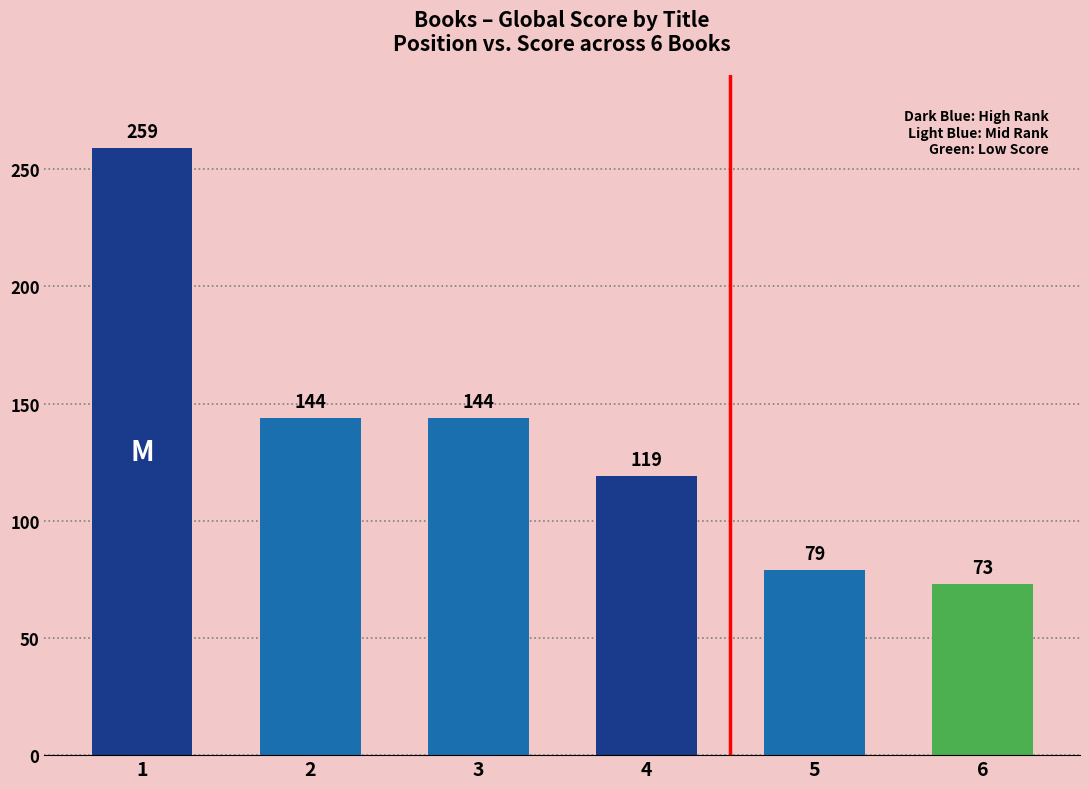

What is the sum of all values?

818